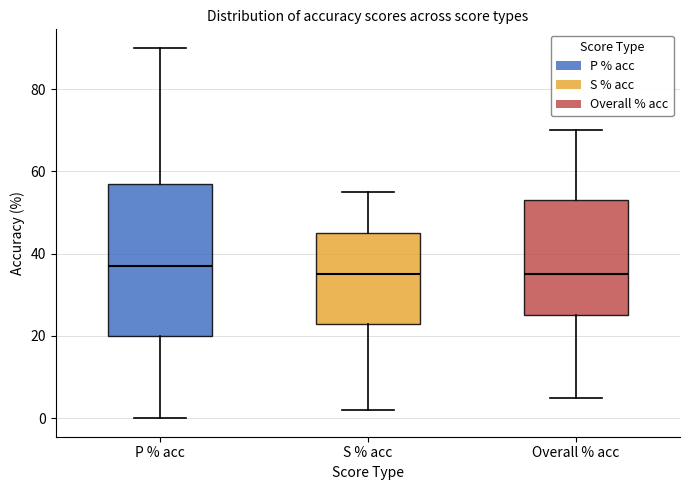

Reading left to right, read every box against the y-axis: the position of its median line, the range the box covers, and the ends of its whiskers. The values are not printed on the chart, so give them approximately, as read against the axis.

P % acc: median 38, box 20 to 58, whiskers 0 to 90
S % acc: median 36, box 24 to 46, whiskers 2 to 56
Overall % acc: median 36, box 26 to 54, whiskers 6 to 70